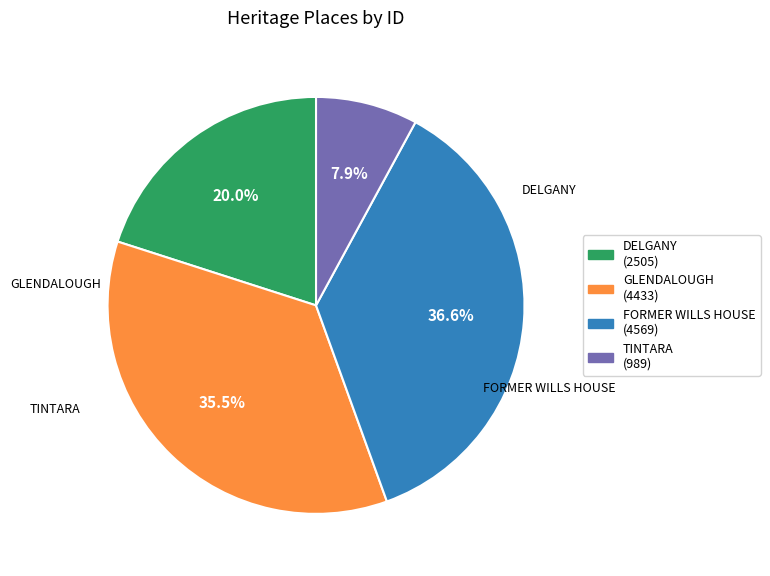

To the nearest percent, what portion does DELGANY represent?

20%